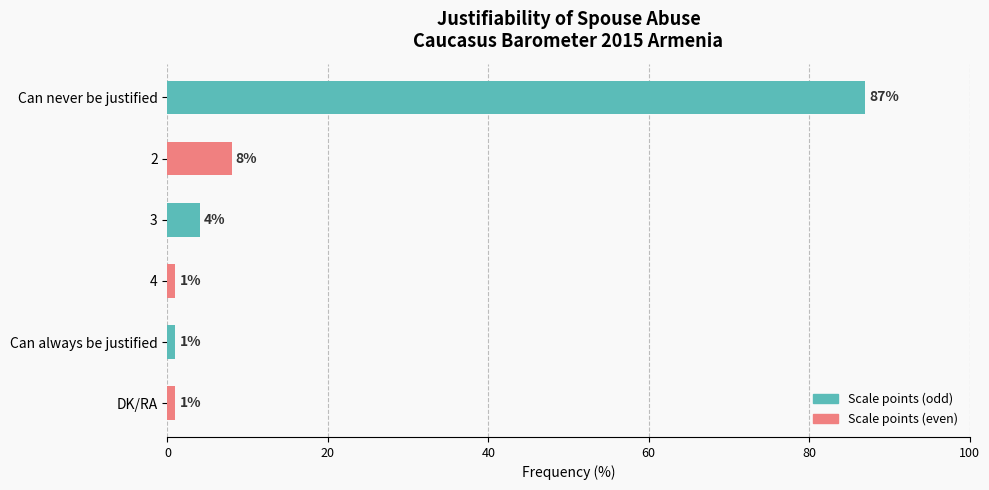

What is the value of the 4th bar from the top?

1